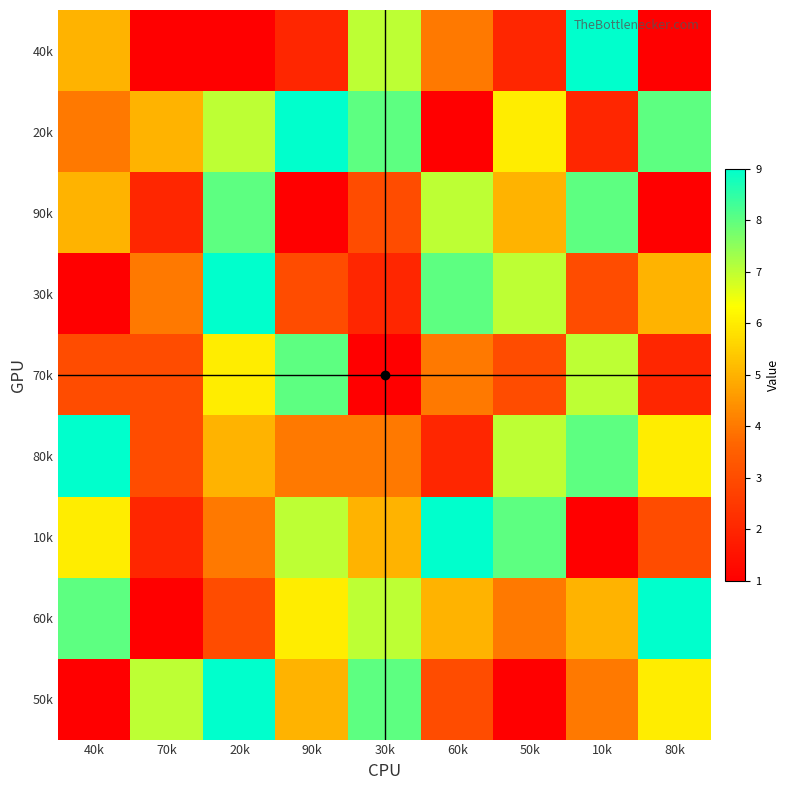

Between 60k and 30k, which is larger?

30k